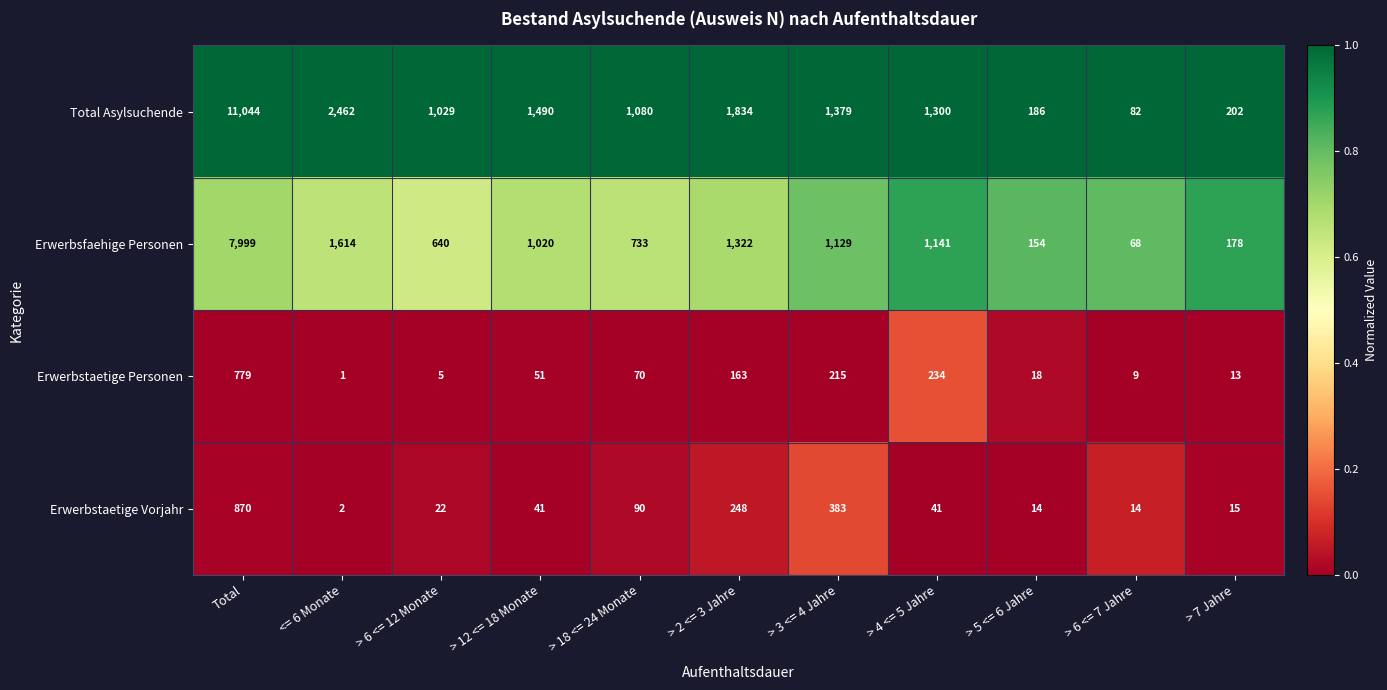

The value of Erwerbstaetige Personen at > 3 <= 4 Jahre is 215. True or false?

True